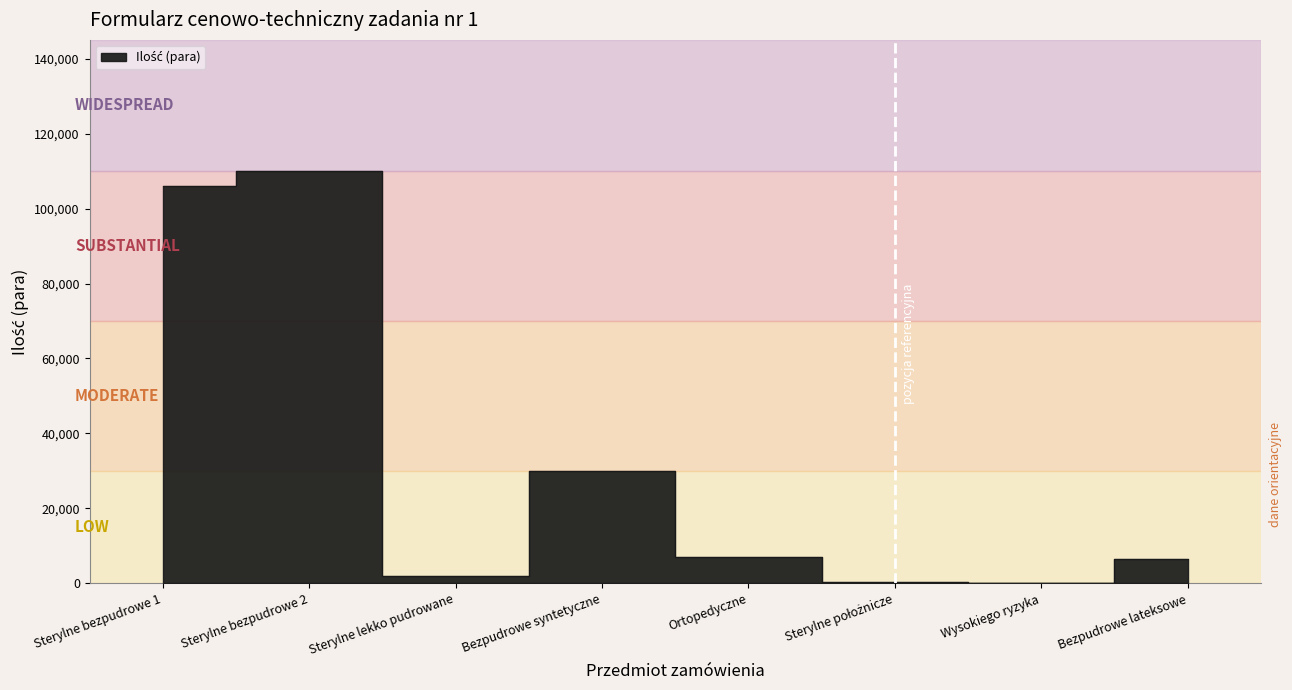

How many lines are shown in the chart?

1